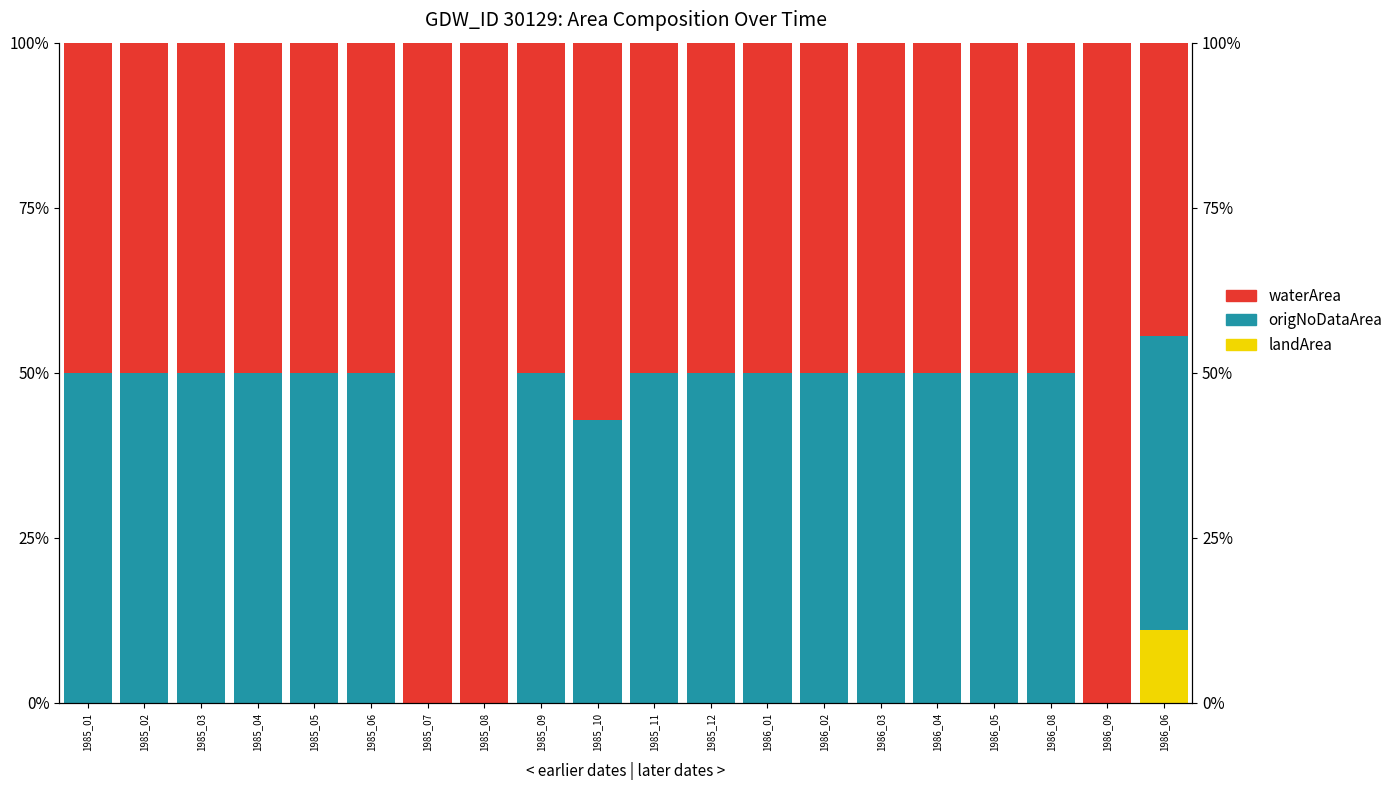

List the series in order of their peak value, highest first.

waterArea, origNoDataArea, landArea